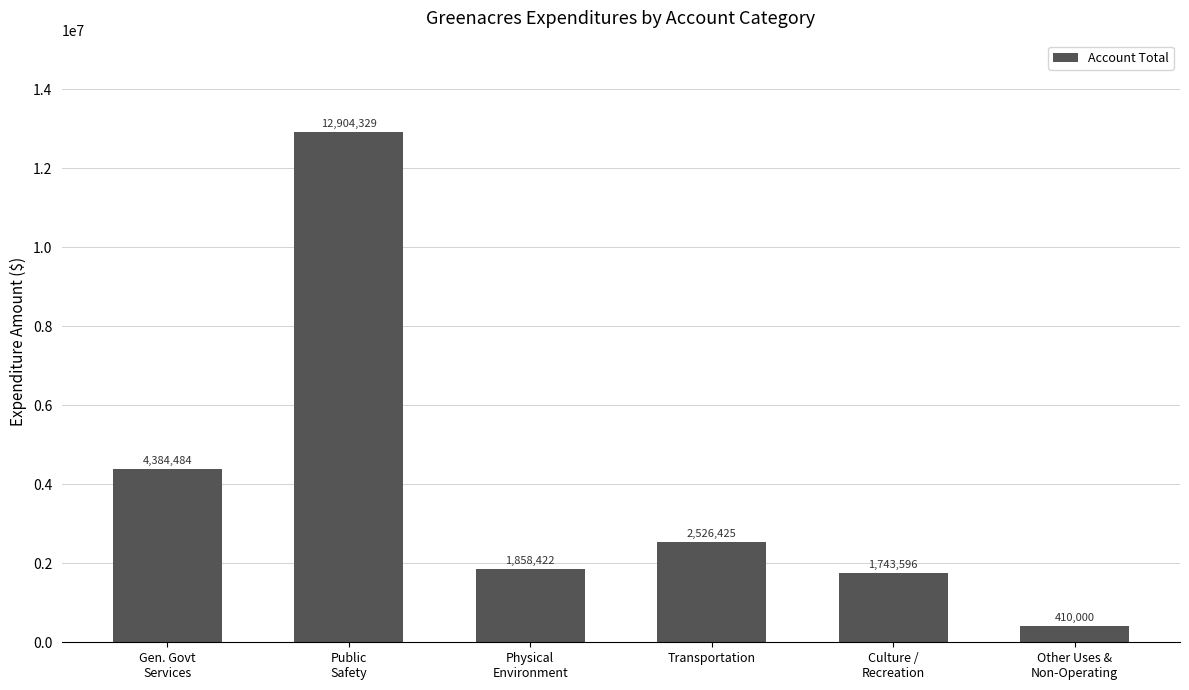

Reading left to right, what are all the values shown in this chart?

Gen. Govt
Services=4384484	Public
Safety=12904329	Physical
Environment=1858422	Transportation=2526425	Culture /
Recreation=1743596	Other Uses &
Non-Operating=410000